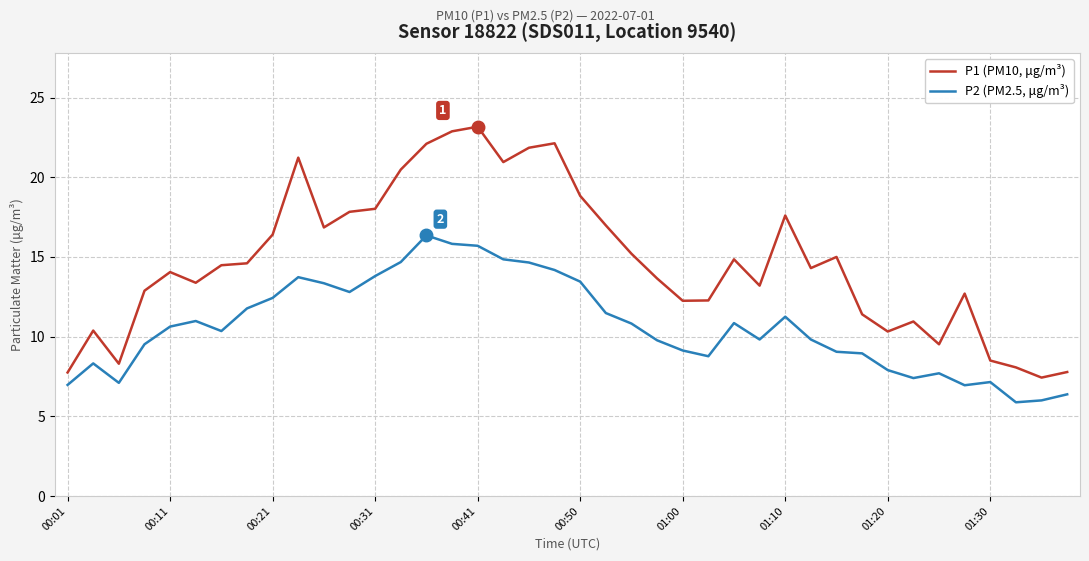

True or false: P1 (PM10, μg/m³) and P2 (PM2.5, μg/m³) intersect in this chart.

False